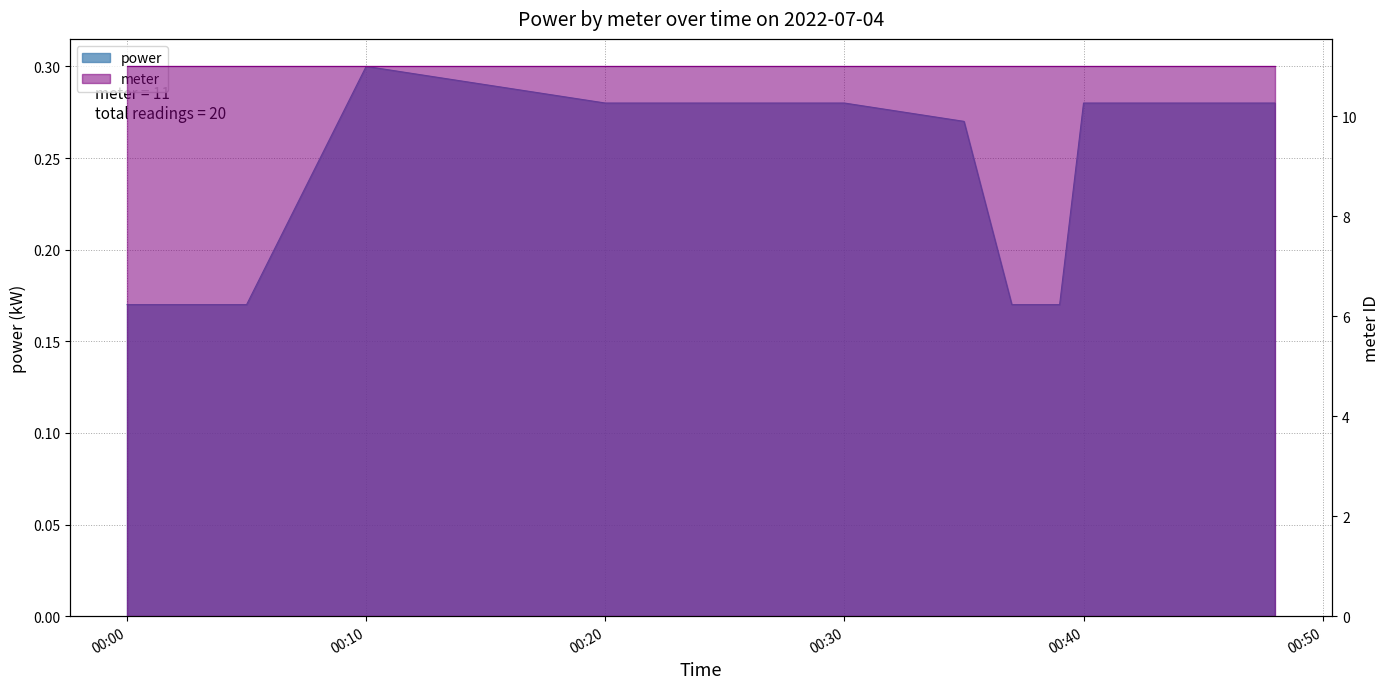

True or false: there are more than 1 points higher than both neighbors.

False